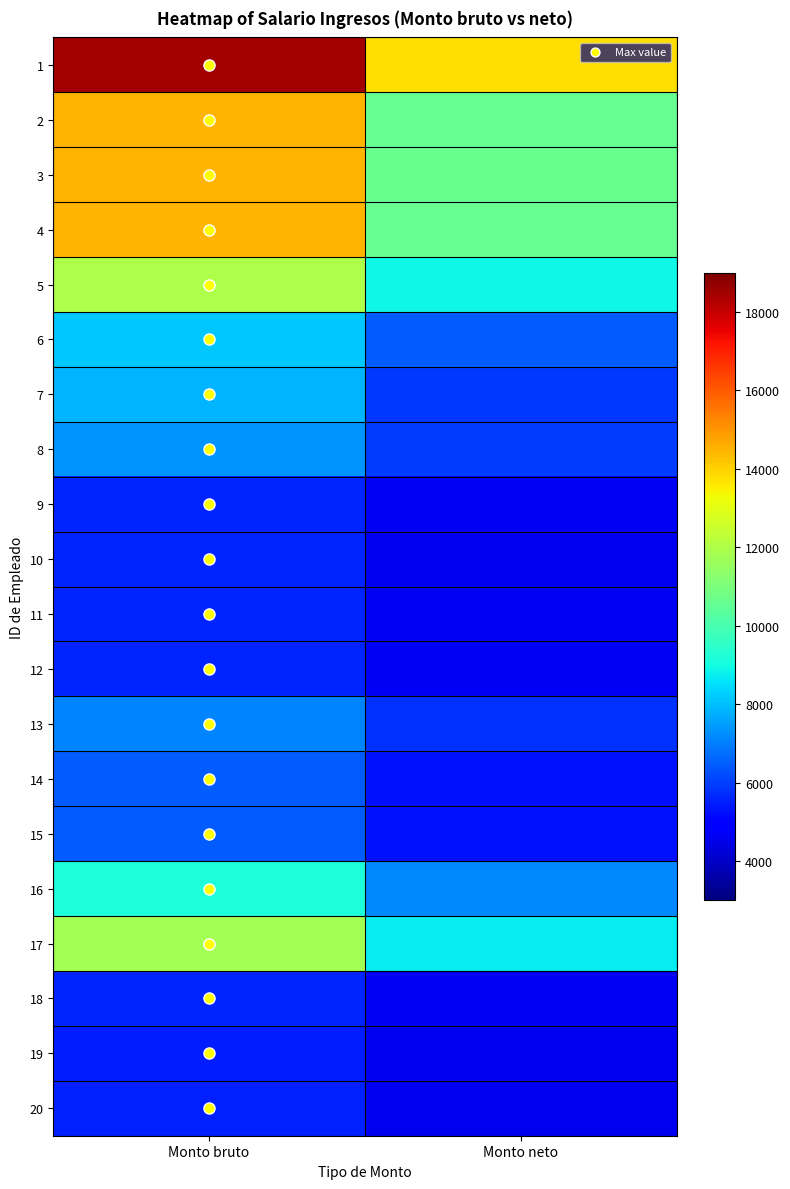

Rank the series at Monto bruto from highest to lowest value.

1, 2, 3, 4, 5, 17, 16, 6, 7, 8, 13, 14, 15, 9, 10, 11, 12, 18, 20, 19